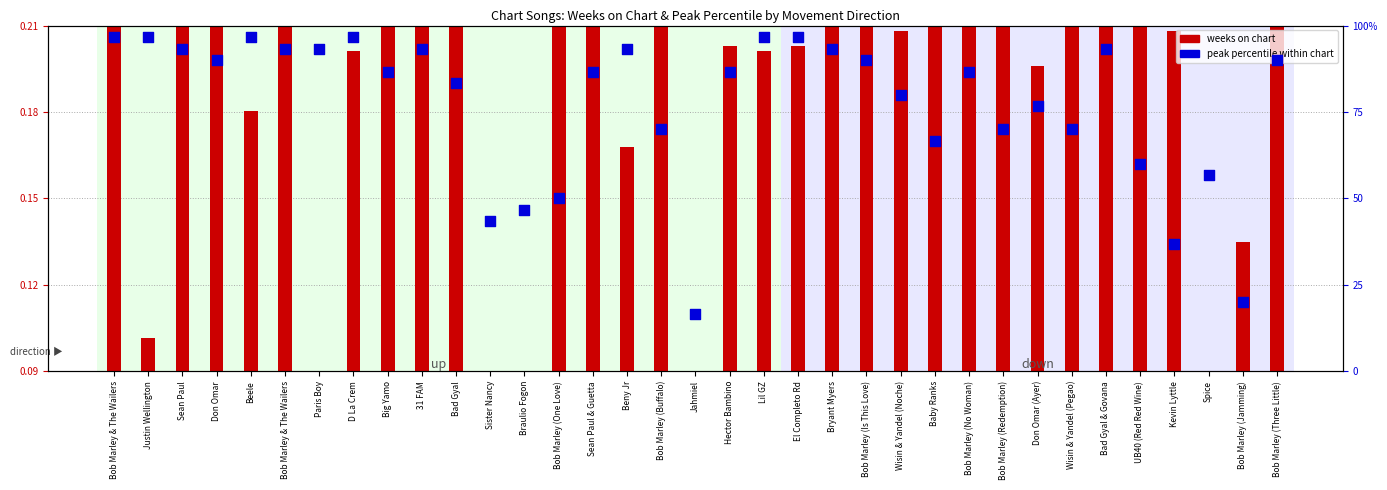

Is the value of weeks on chart at Jahmiel greater than the value of peak percentile within chart at El Completo Rd?

No